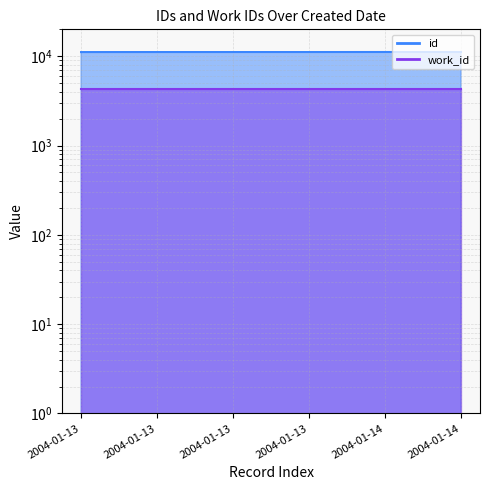

Count the number of categories in the chart.

6